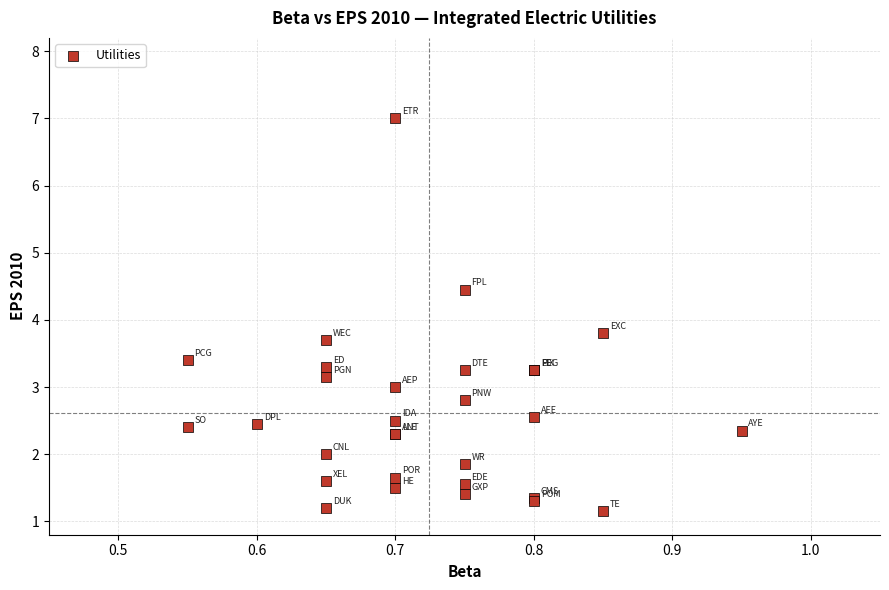

What Y value in the scatter plot is closest to 4?

3.8